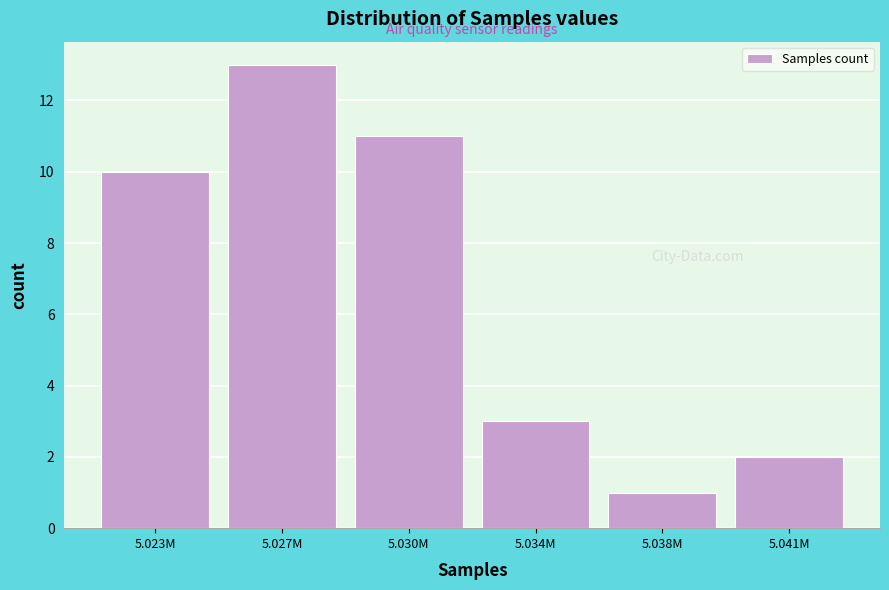

Reading left to right, what are all the values shown in this chart?

10	13	11	3	1	2